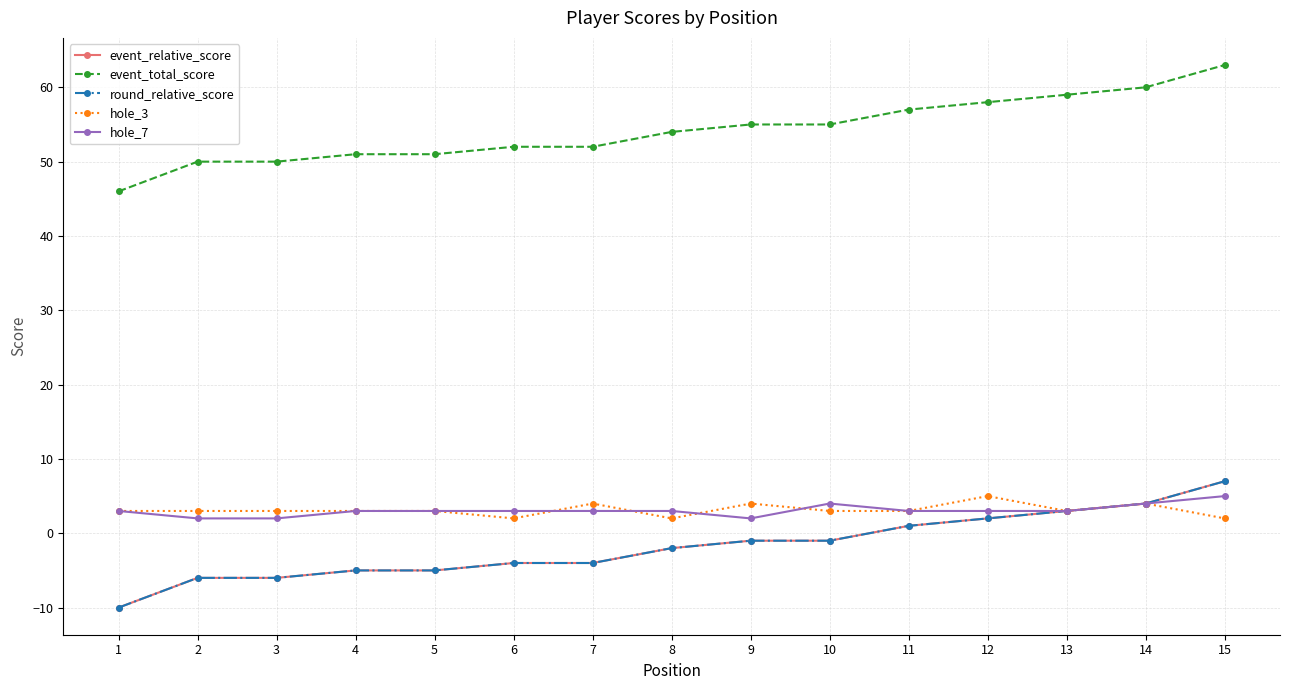

Is it true that round_relative_score equals -8 at 3?

False